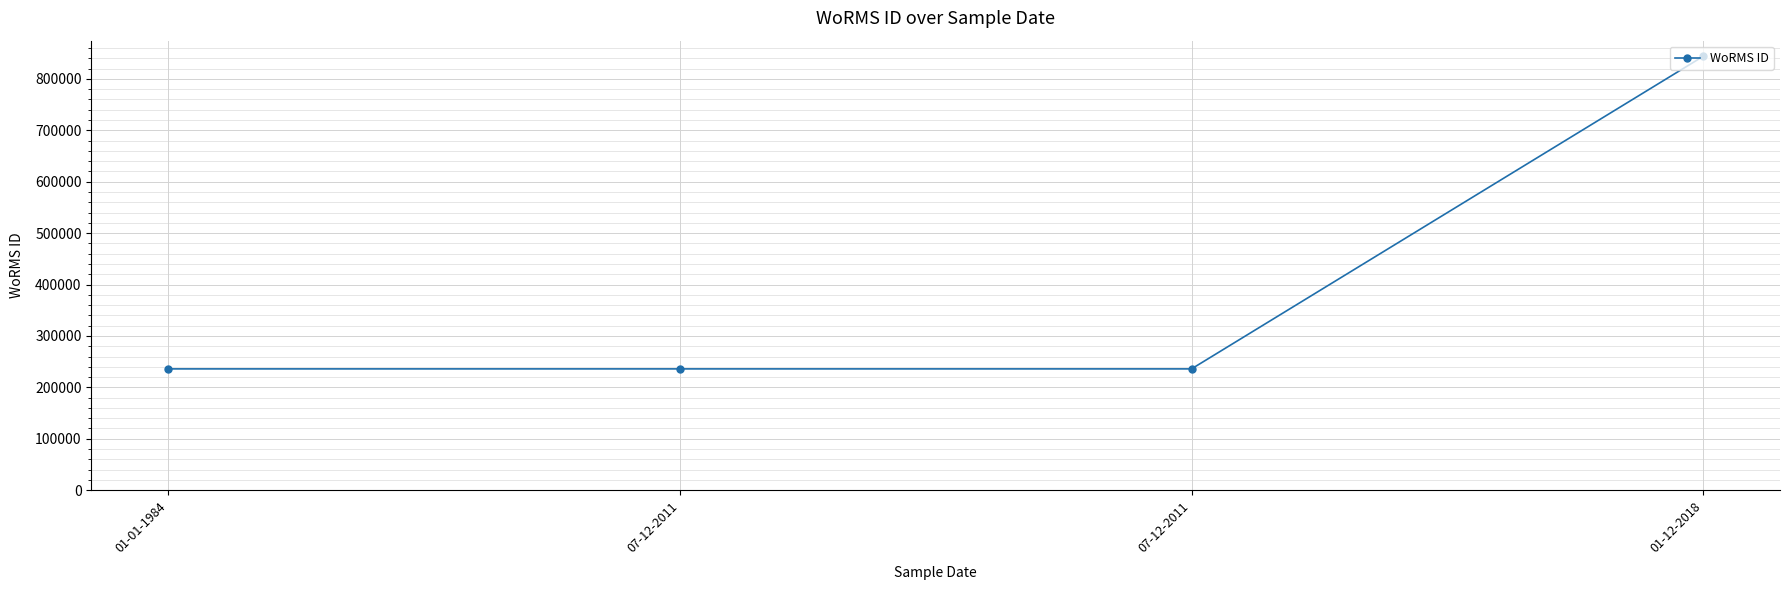

What is the sum of the values at 01-01-1984 and 07-12-2011?

471894